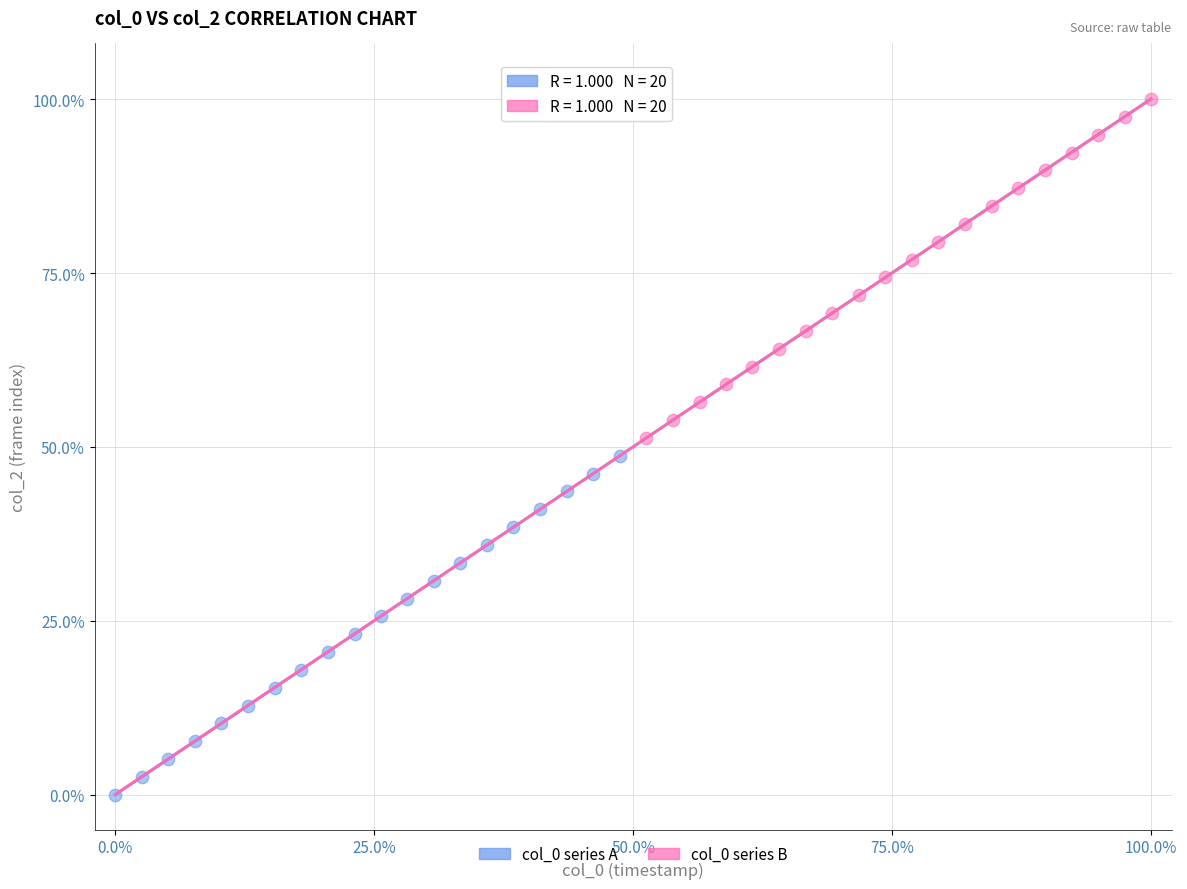

Which series reaches the minimum Y coordinate?

col_0 series A